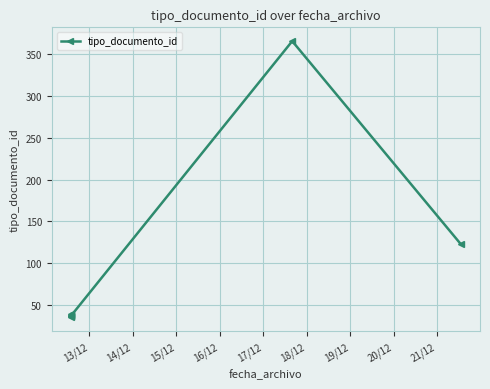

True or false: there are more than 2 points higher than both neighbors.

True